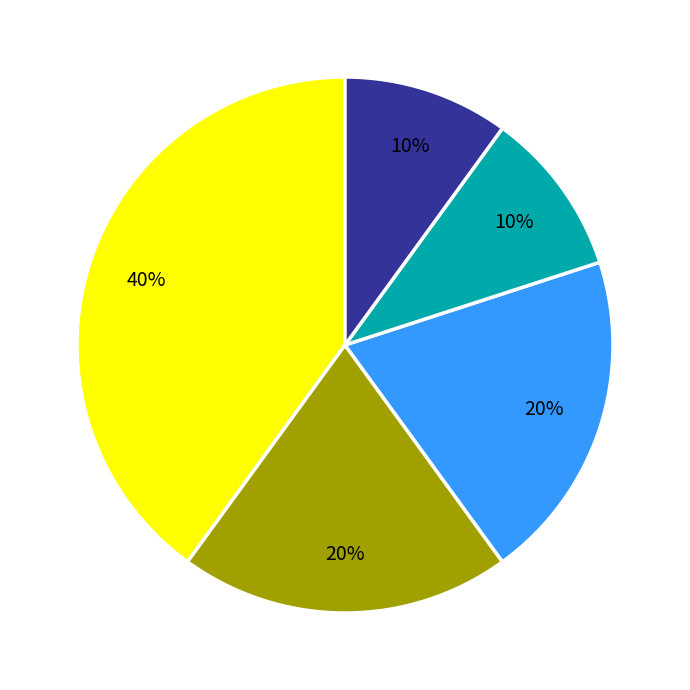

How many segments does this pie chart have?

5